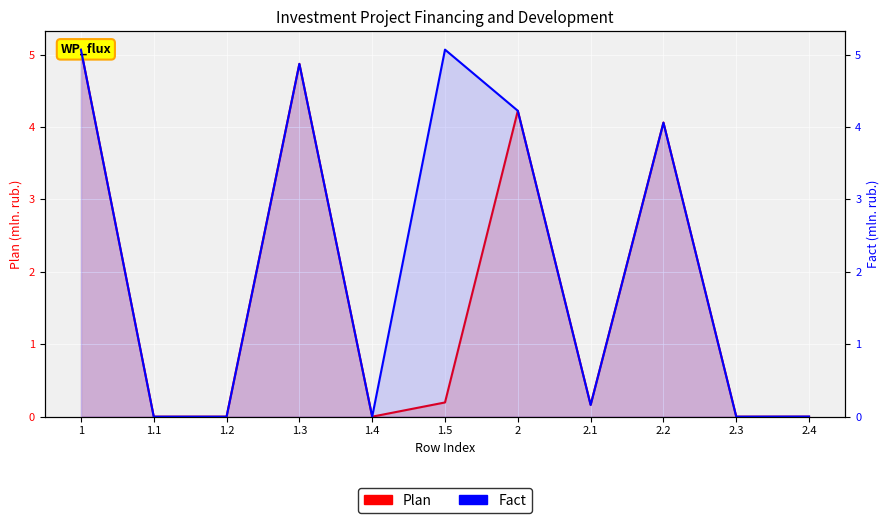

At which label does Fact reach its minimum?

1.1